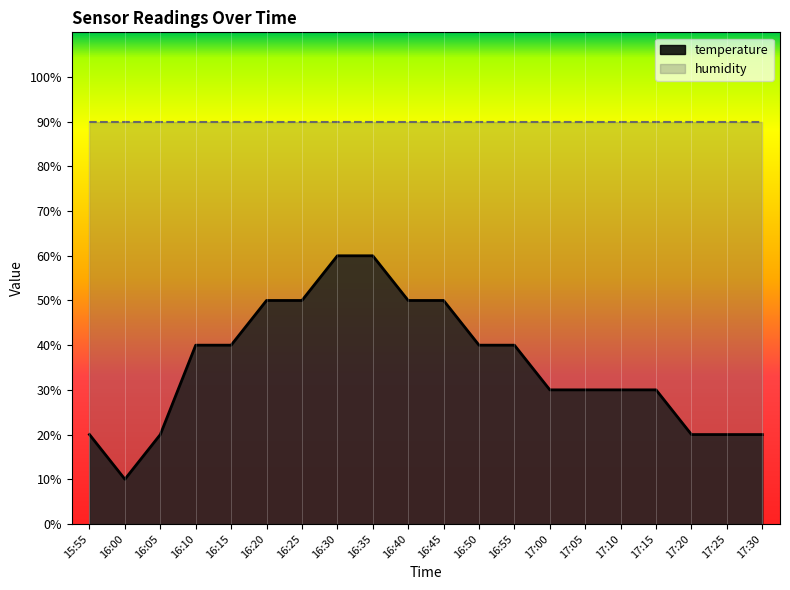

List the labels in order of value, largest first.

16:30, 16:35, 16:20, 16:25, 16:40, 16:45, 16:10, 16:15, 16:50, 16:55, 17:00, 17:05, 17:10, 17:15, 15:55, 16:05, 17:20, 17:25, 17:30, 16:00